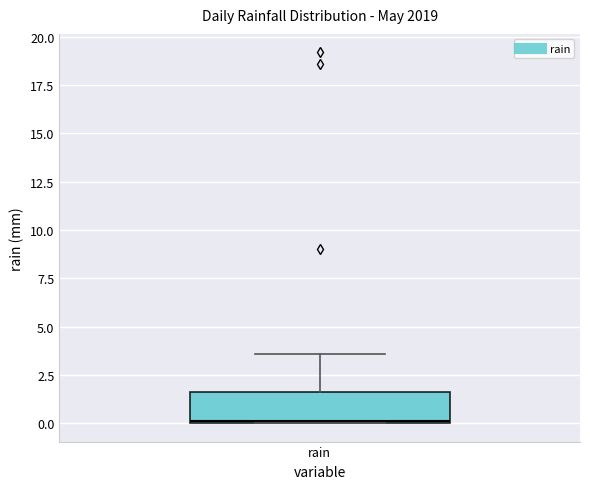

Read this box plot against the y-axis: the position of the median line, the range covered by the box, and the ends of both whiskers. The values are not printed on the chart, so give them approximately, as read against the axis.

median 0.0, box 0.0 to 1.5, whiskers 0.0 to 3.5